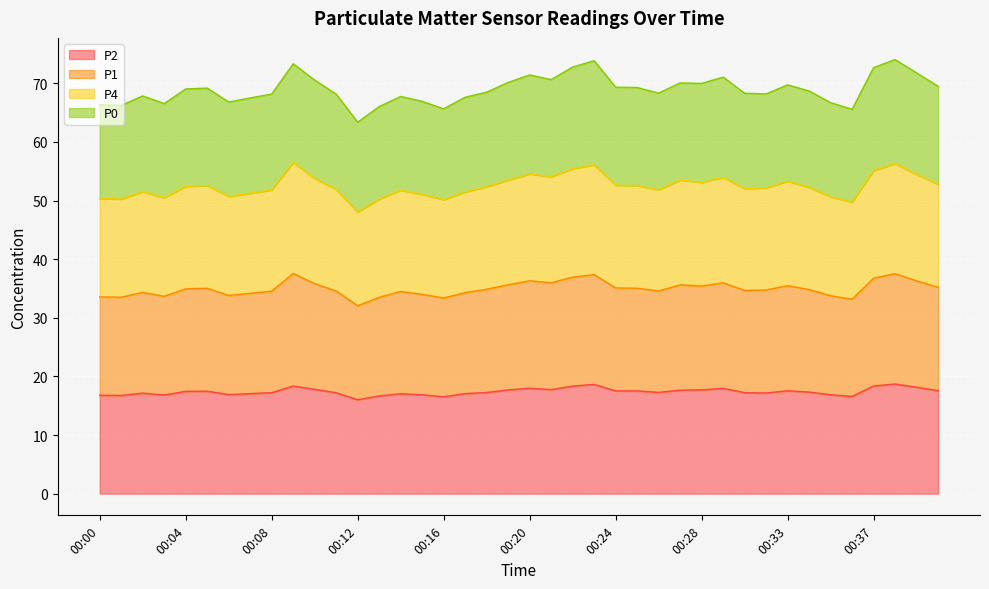

Is it true that P1 equals 29.8 at 00:25?

False